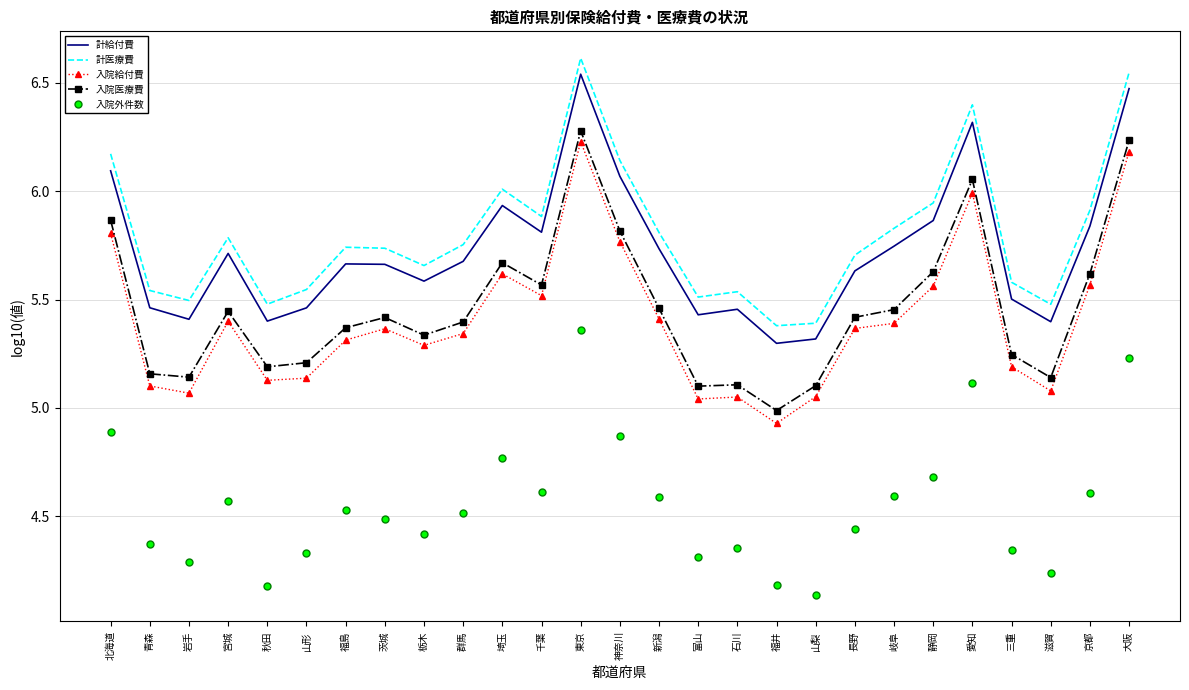

The value of 入院給付費 at 福井 is 1.1. True or false?

False